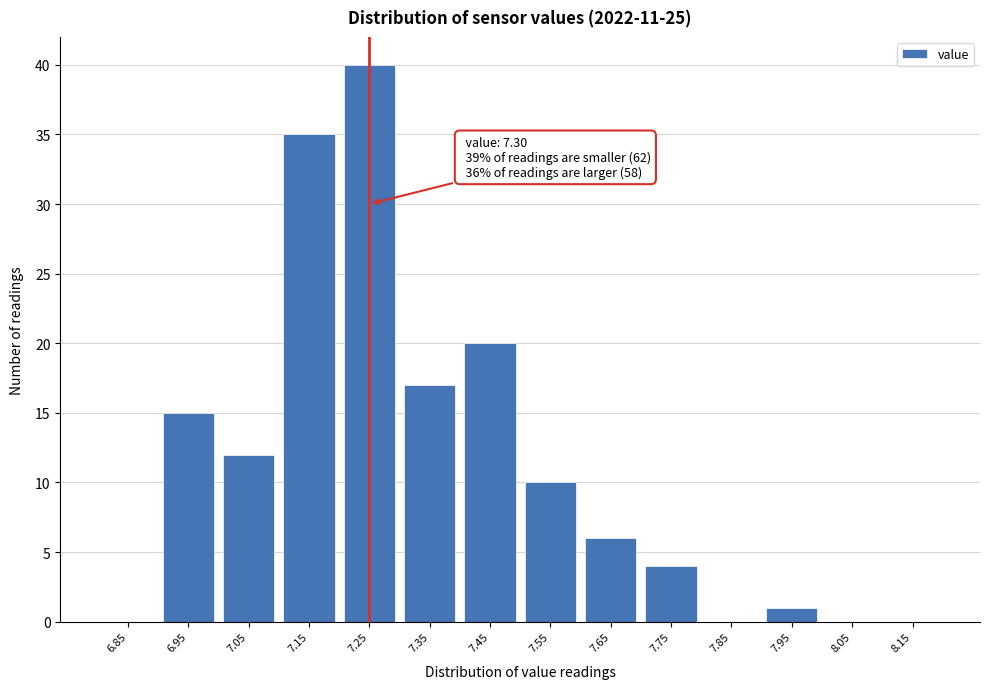

Reading left to right, transcribe all the data shown in this chart.

6.85=0	6.95=15	7.05=12	7.15=35	7.25=40	7.35=17	7.45=20	7.55=10	7.65=6	7.75=4	7.85=0	7.95=1	8.05=0	8.15=0